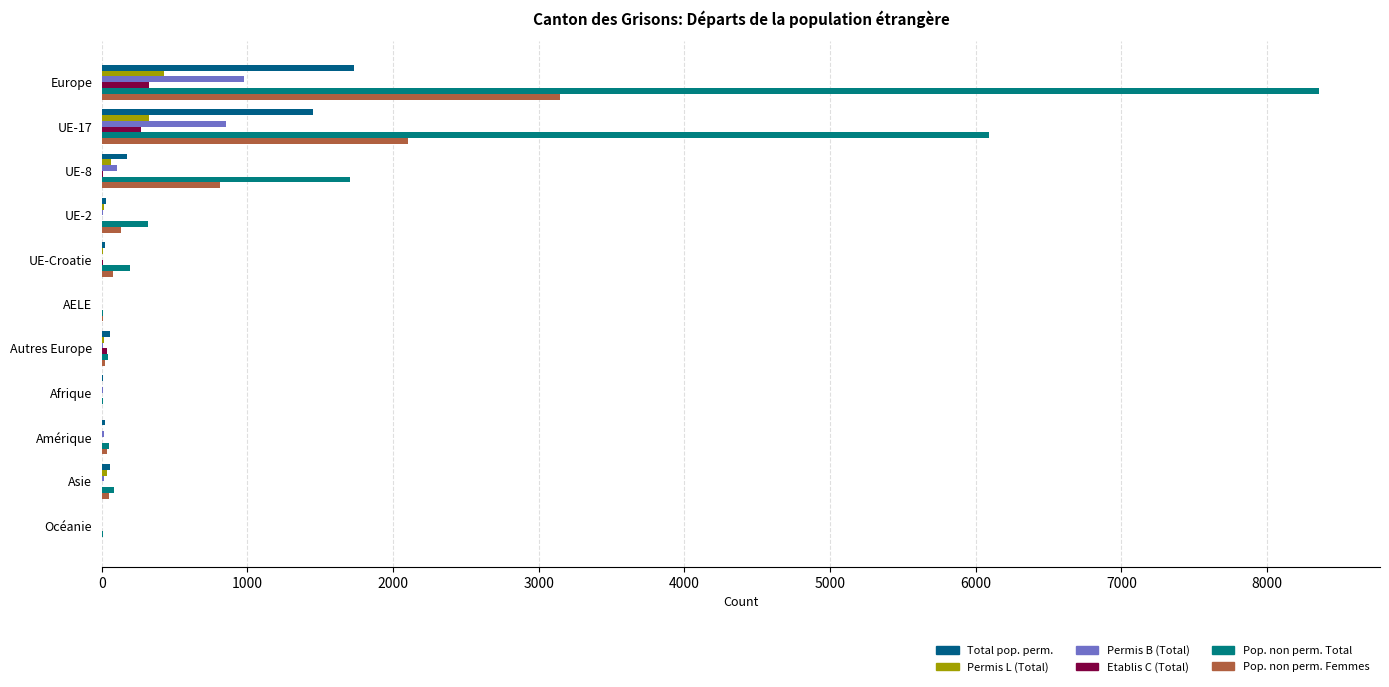

How many positive values does the Permis L (Total) series have?

9